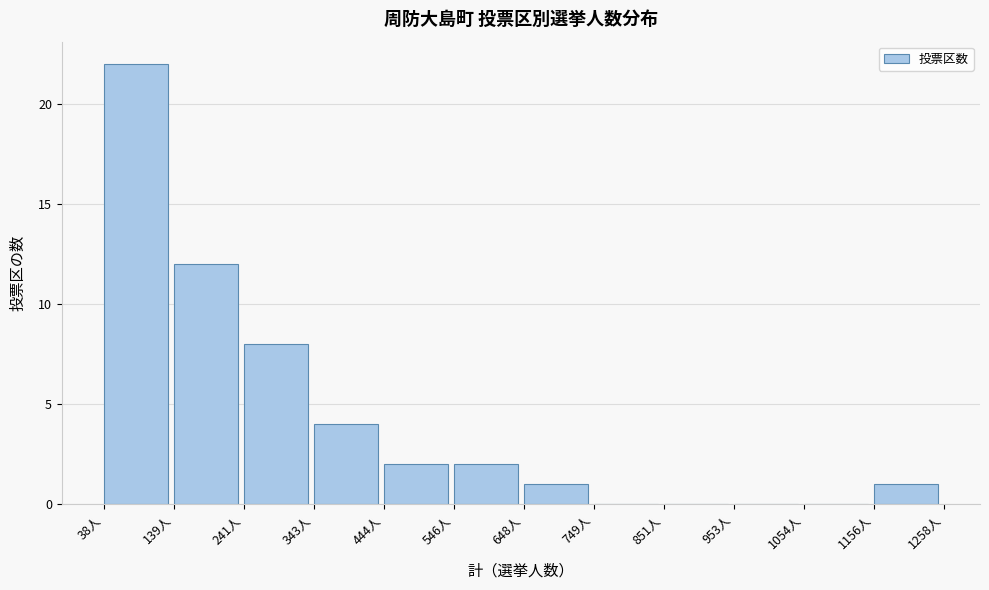

Over which range of the x-axis is the bar tallest?

40 to 140